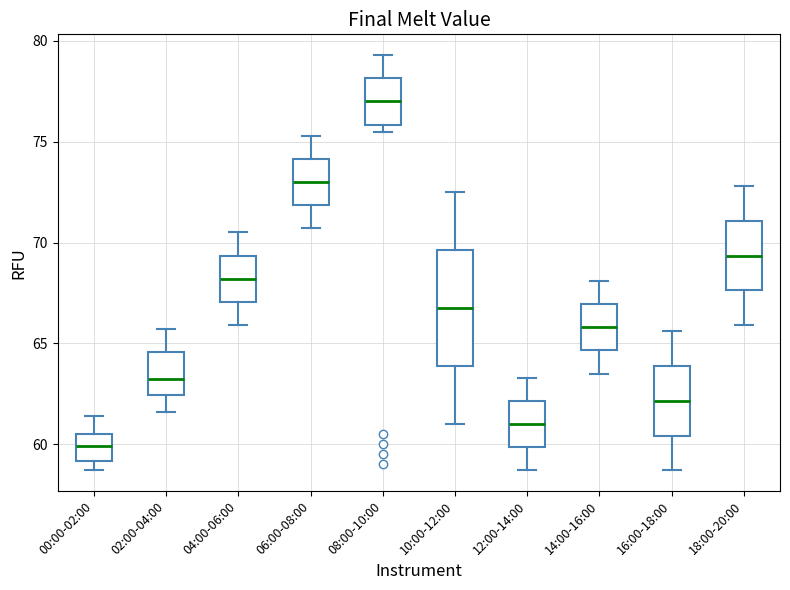

Which box is the tallest, from its lower edge to its upper edge?

10:00-12:00